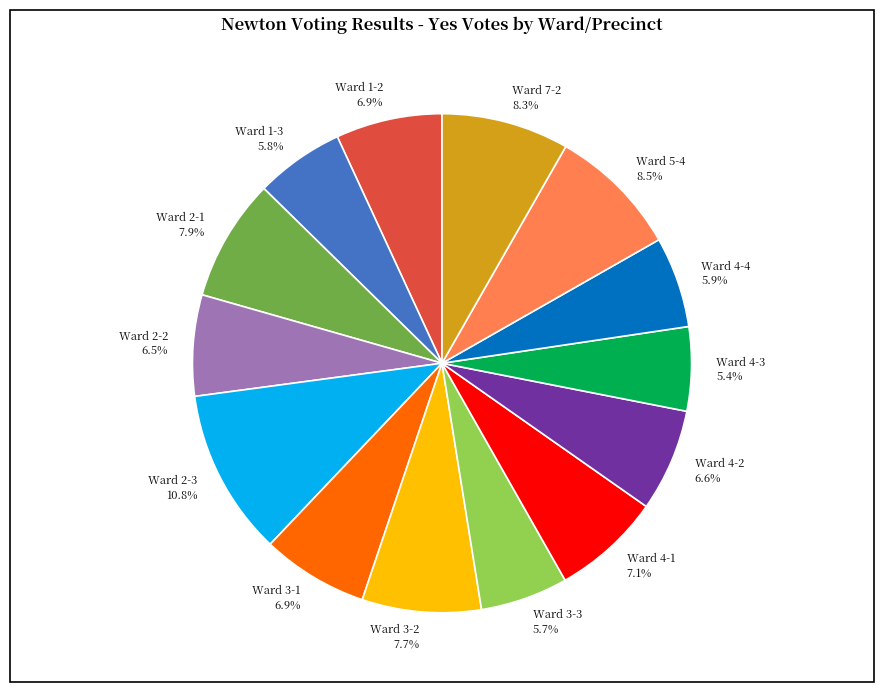

What is the ratio of the value at Ward 1-3 to the value at Ward 4-4?

1.0